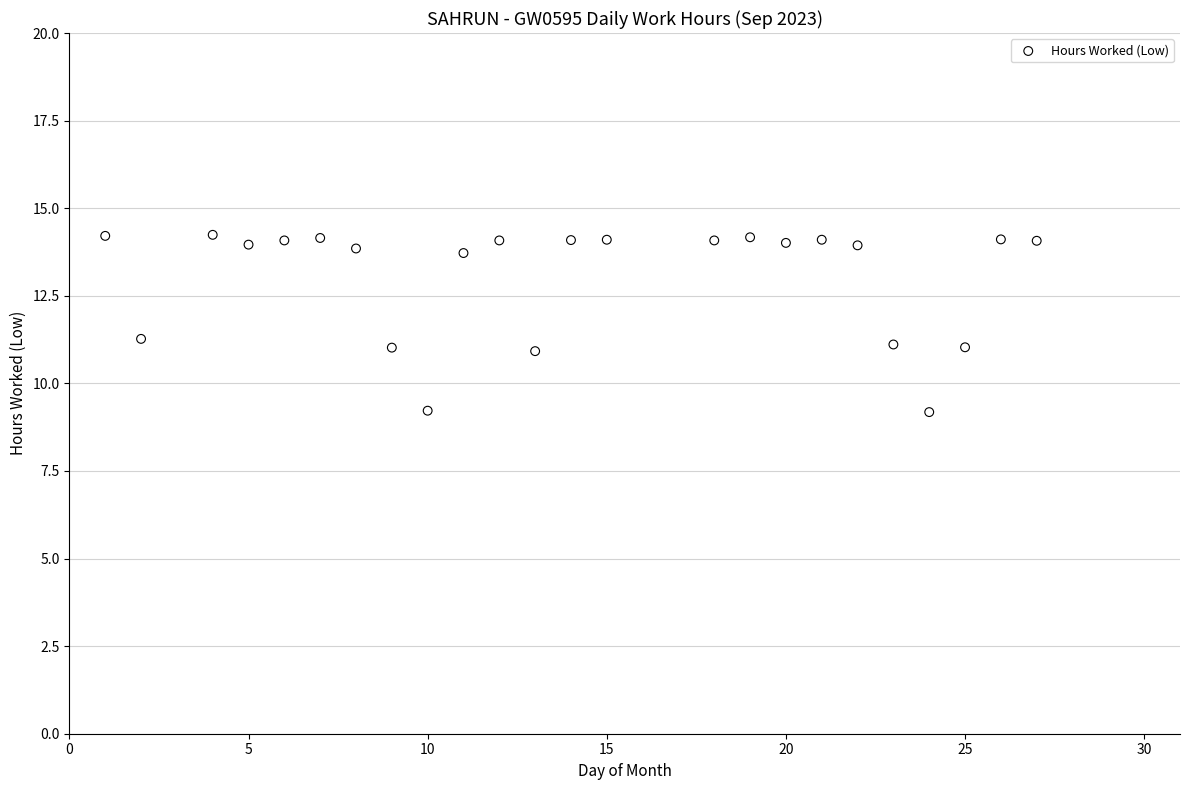

What is the range of Y values (max minus min)?

5.1